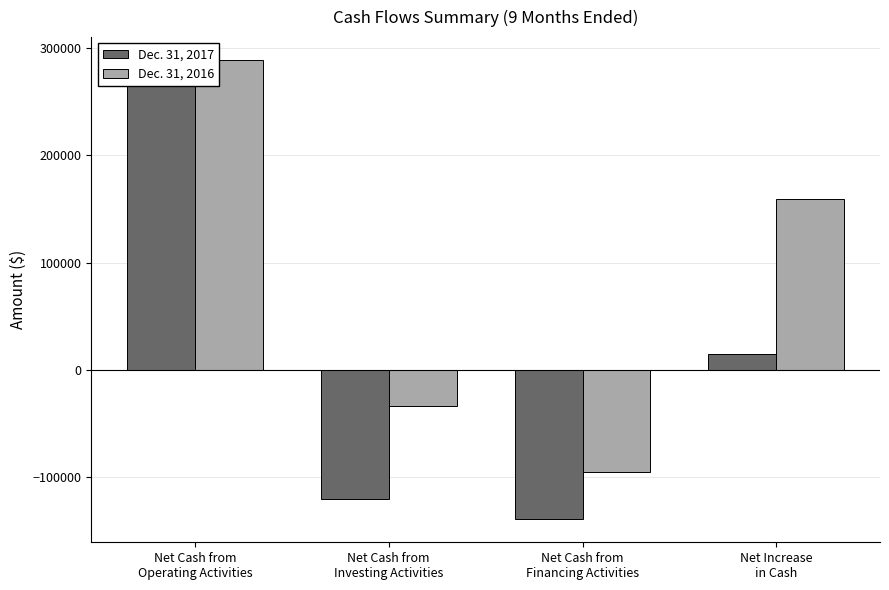

Rank the categories by Dec. 31, 2016 value from lowest to highest.

Net Cash from
Financing Activities, Net Cash from
Investing Activities, Net Increase
in Cash, Net Cash from
Operating Activities